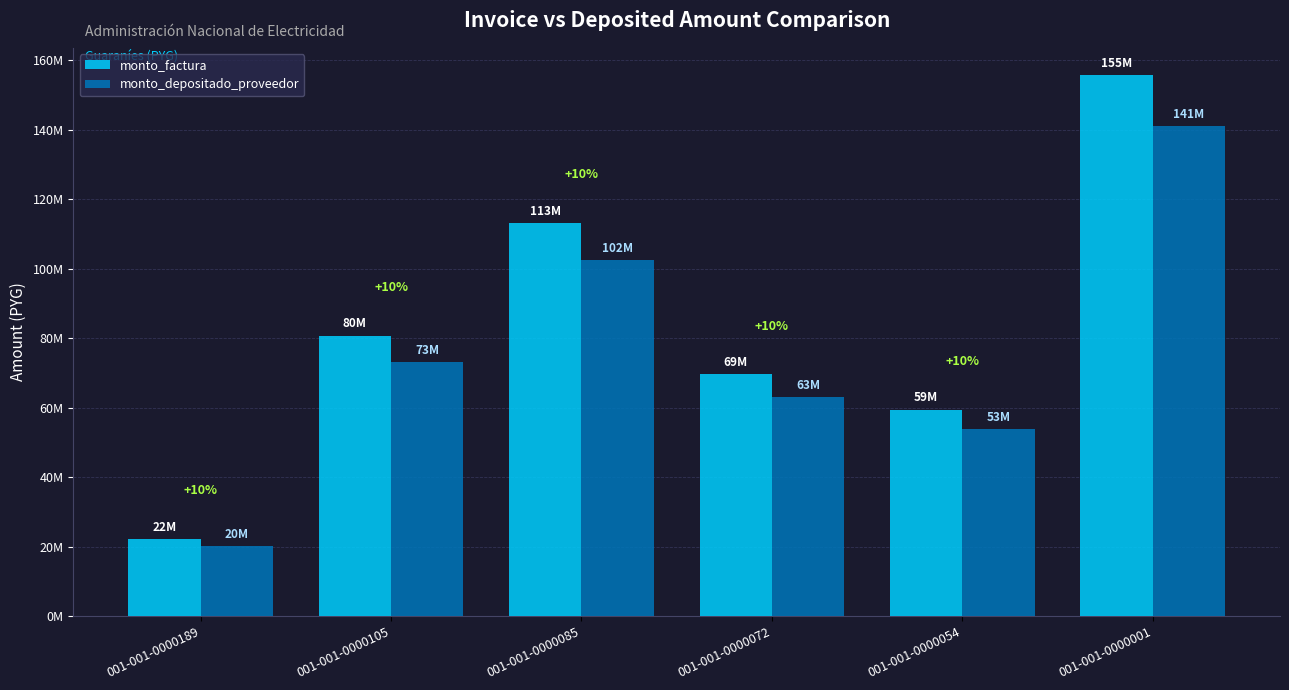

Where is monto_depositado_proveedor nearest to the value 80620593?

001-001-0000105